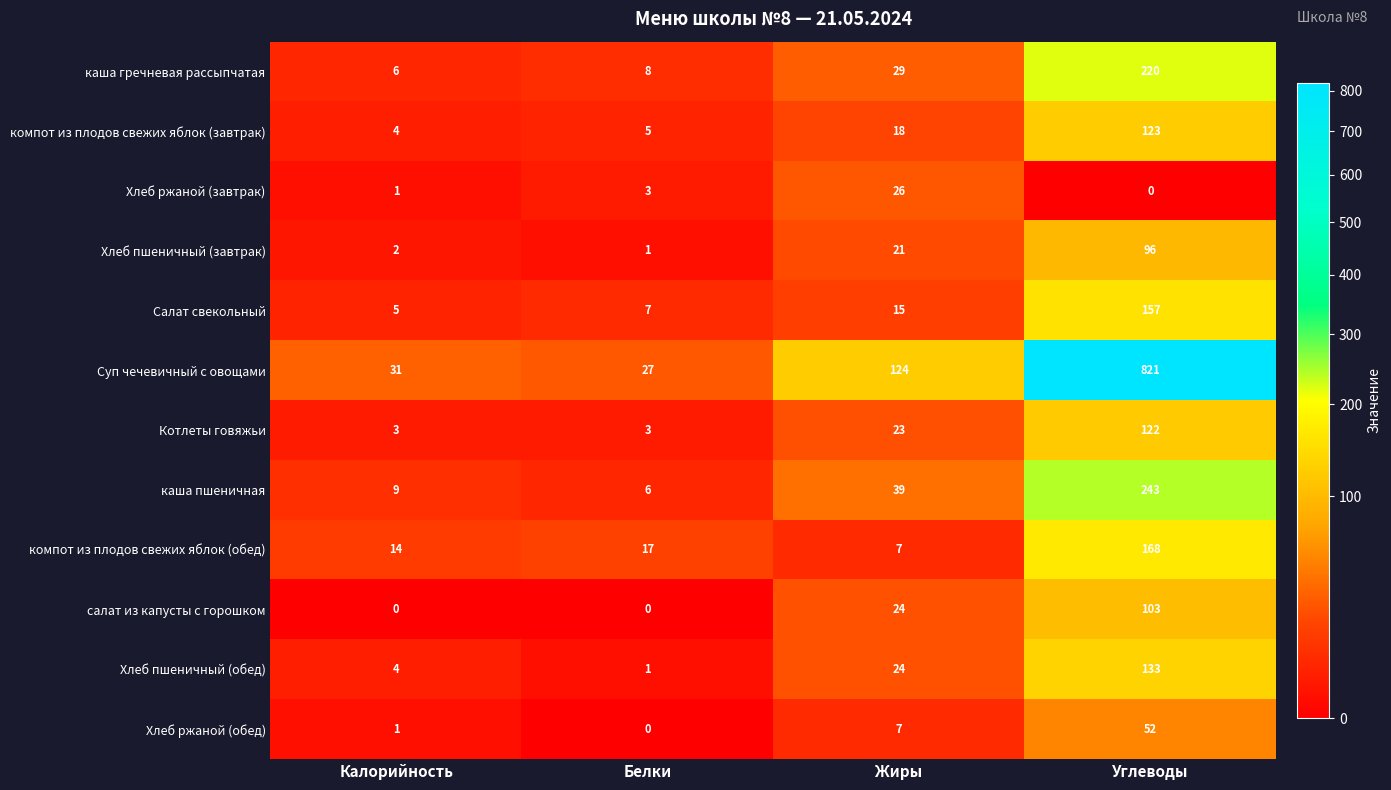

Rank the series by their maximum value, from highest to lowest.

Суп чечевичный с овощами, каша пшеничная, каша гречневая рассыпчатая, компот из плодов свежих яблок (обед), Салат свекольный, Хлеб пшеничный (обед), компот из плодов свежих яблок (завтрак), Котлеты говяжьи, салат из капусты с горошком, Хлеб пшеничный (завтрак), Хлеб ржаной (обед), Хлеб ржаной (завтрак)